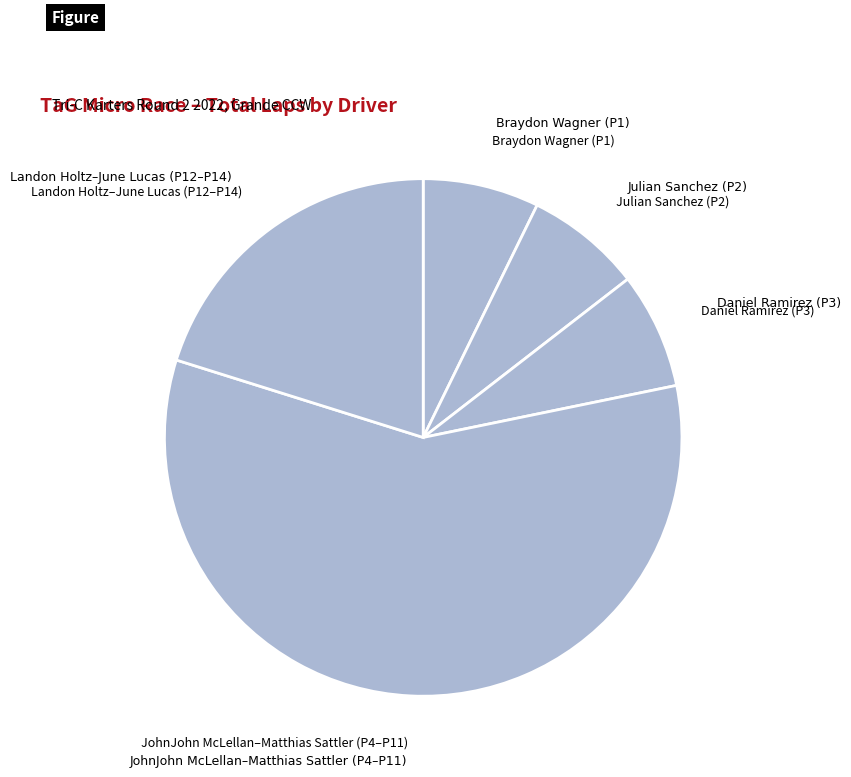

Is JohnJohn McLellan–Matthias Sattler (P4–P11) the majority of the pie?

Yes